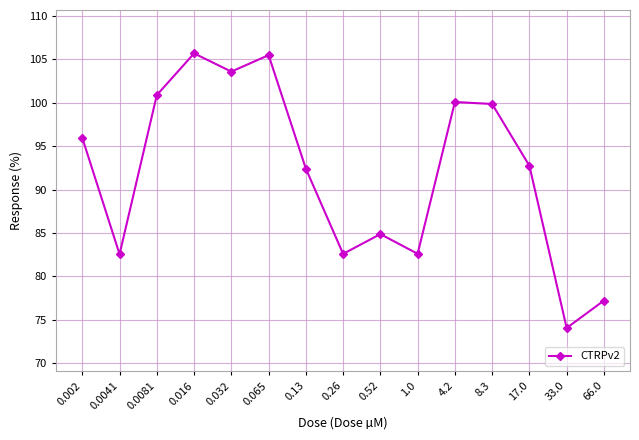

What is the maximum value shown in the chart?

105.7